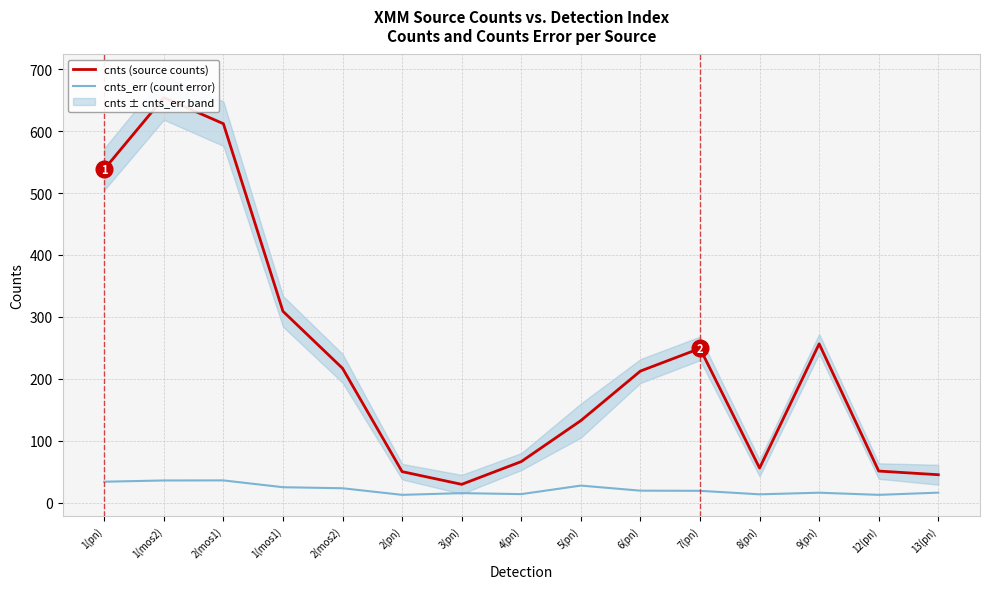

What is the label of the 10th point from the left?

6(pn)